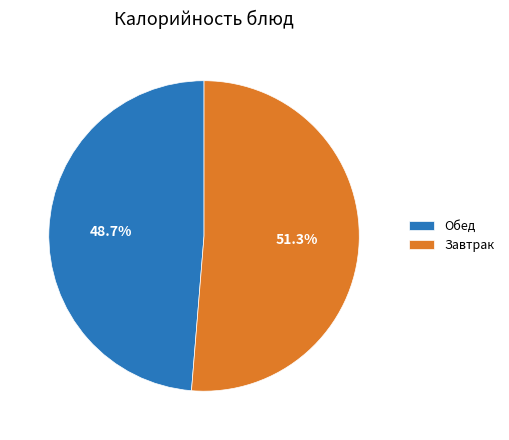

To the nearest percent, what is the difference between the largest and smallest slice percentages?

3%